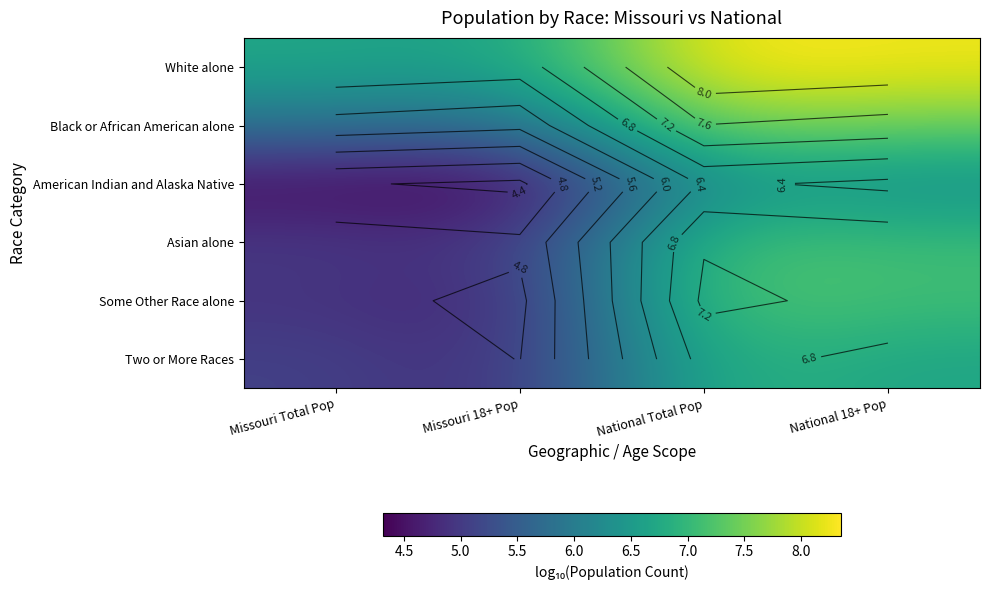

How many data points in Black or African American alone are less than 7?

2